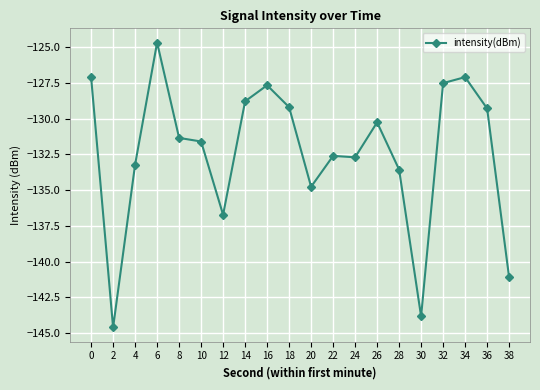

Does the chart have visible grid lines?

Yes